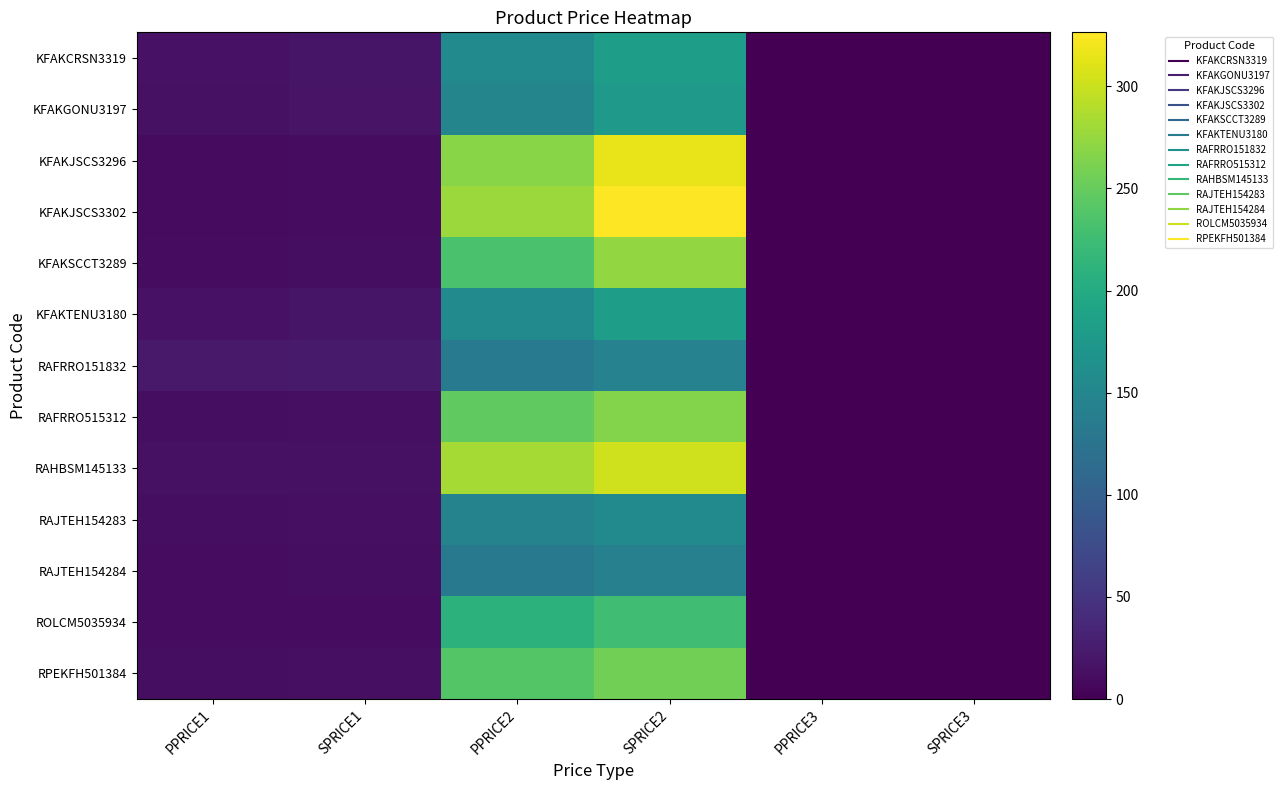

Reading left to right, list all the values displayed in this chart.

KFAKCRSN3319: PPRICE1=15.5	SPRICE1=18.3	PPRICE2=155.2	SPRICE2=182.6	PPRICE3=0.0	SPRICE3=0.0
KFAKGONU3197: PPRICE1=14.9	SPRICE1=17.5	PPRICE2=148.7	SPRICE2=174.9	PPRICE3=0.0	SPRICE3=0.0
KFAKJSCS3296: PPRICE1=8.9	SPRICE1=10.5	PPRICE2=268.5	SPRICE2=315.9	PPRICE3=0.0	SPRICE3=0.0
KFAKJSCS3302: PPRICE1=9.2	SPRICE1=10.9	PPRICE2=277.5	SPRICE2=326.4	PPRICE3=0.0	SPRICE3=0.0
KFAKSCCT3289: PPRICE1=10.6	SPRICE1=12.4	PPRICE2=232.1	SPRICE2=273.0	PPRICE3=0.0	SPRICE3=0.0
KFAKTENU3180: PPRICE1=15.5	SPRICE1=18.3	PPRICE2=155.2	SPRICE2=182.6	PPRICE3=0.0	SPRICE3=0.0
RAFRRO151832: PPRICE1=22.5	SPRICE1=24.2	PPRICE2=135.0	SPRICE2=145.2	PPRICE3=0.0	SPRICE3=0.0
RAFRRO515312: PPRICE1=12.3	SPRICE1=13.3	PPRICE2=246.8	SPRICE2=265.4	PPRICE3=0.0	SPRICE3=0.0
RAHBSM145133: PPRICE1=14.1	SPRICE1=15.2	PPRICE2=281.8	SPRICE2=303.0	PPRICE3=0.0	SPRICE3=0.0
RAJTEH154283: PPRICE1=12.1	SPRICE1=13.0	PPRICE2=145.6	SPRICE2=156.5	PPRICE3=0.0	SPRICE3=0.0
RAJTEH154284: PPRICE1=11.0	SPRICE1=11.8	PPRICE2=132.2	SPRICE2=142.2	PPRICE3=0.0	SPRICE3=0.0
ROLCM5035934: PPRICE1=10.5	SPRICE1=11.3	PPRICE2=210.2	SPRICE2=226.0	PPRICE3=0.0	SPRICE3=0.0
RPEKFH501384: PPRICE1=12.0	SPRICE1=12.9	PPRICE2=239.4	SPRICE2=257.4	PPRICE3=0.0	SPRICE3=0.0